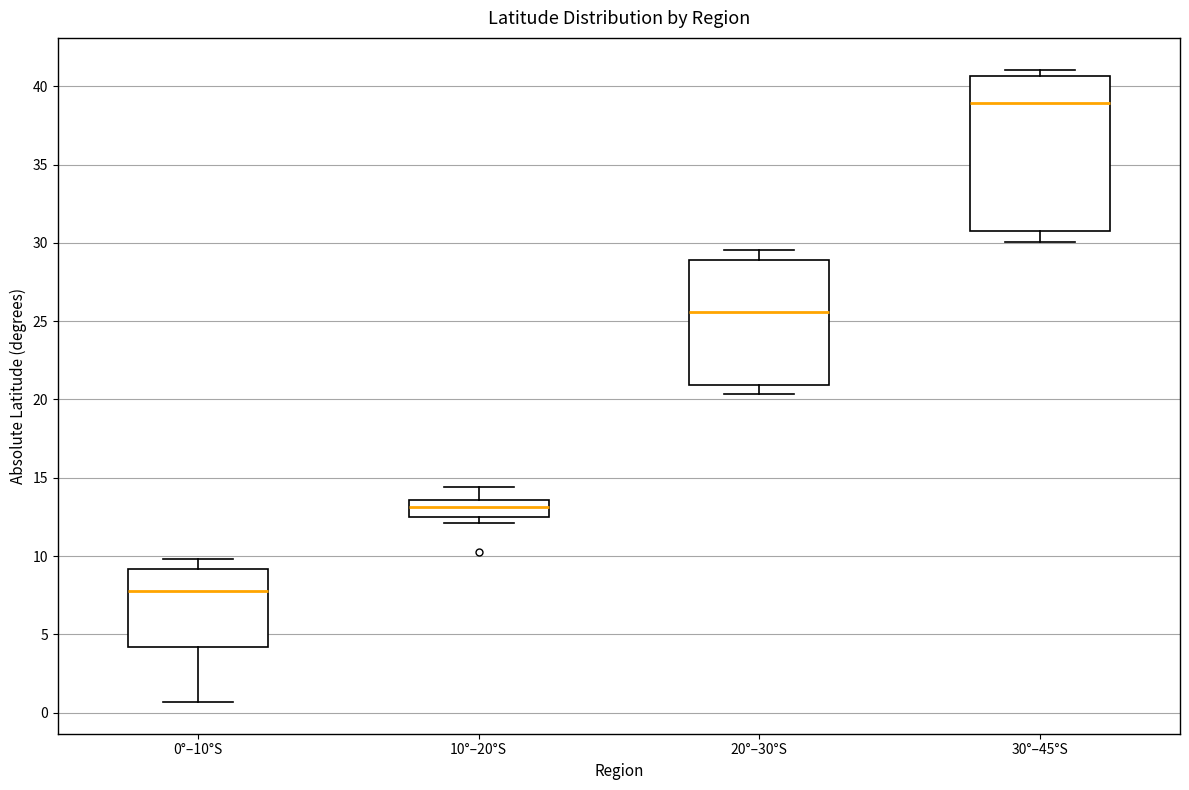

Where does the lower whisker of the box for 30°–45°S end on the y-axis? The values are not printed on the chart, so give them approximately, as read against the axis.

30.0